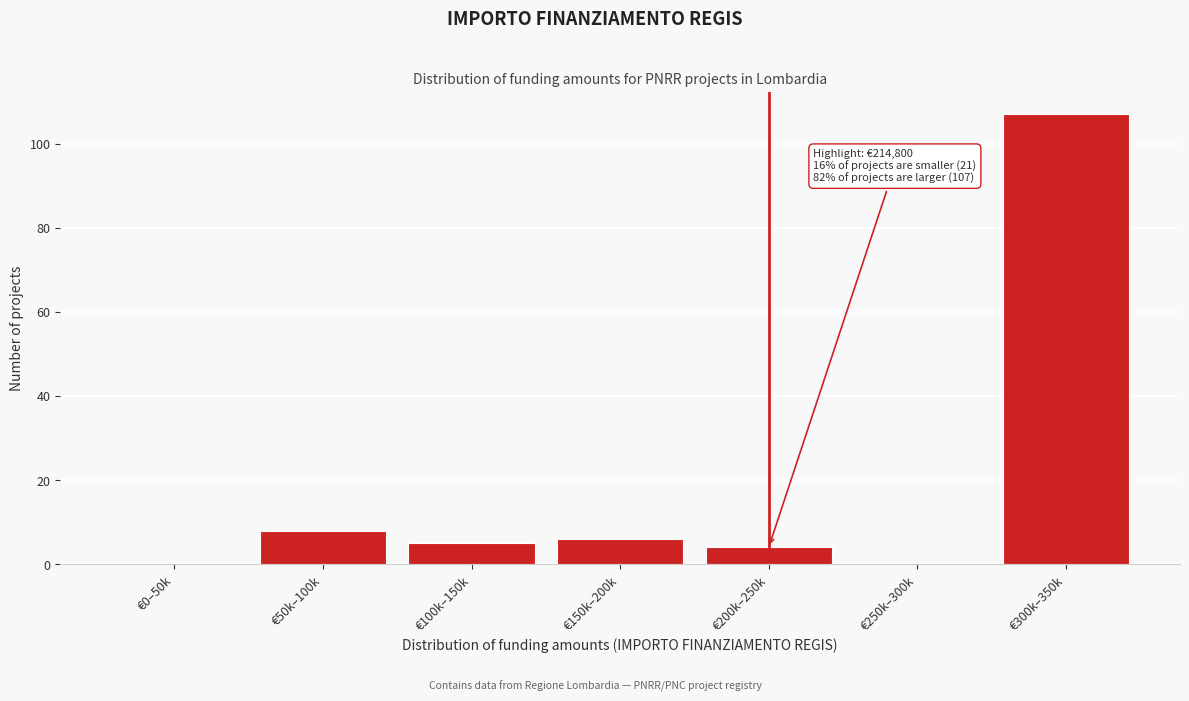

Reading left to right, list all the values displayed in this chart.

€0–50k=0	€50k–100k=8	€100k–150k=5	€150k–200k=6	€200k–250k=4	€250k–300k=0	€300k–350k=107